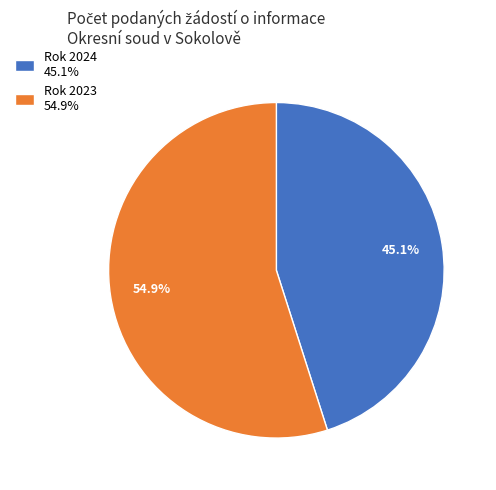

To the nearest percent, what is the combined percentage of Rok 2023 and Rok 2024?

100%